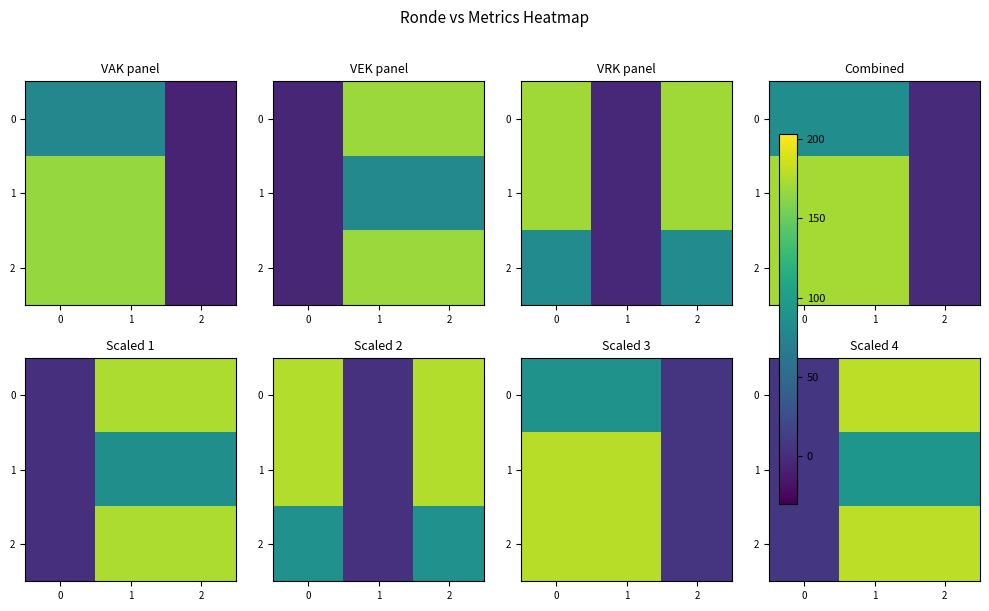

What is the spread (max minus min) of values at 2?

88